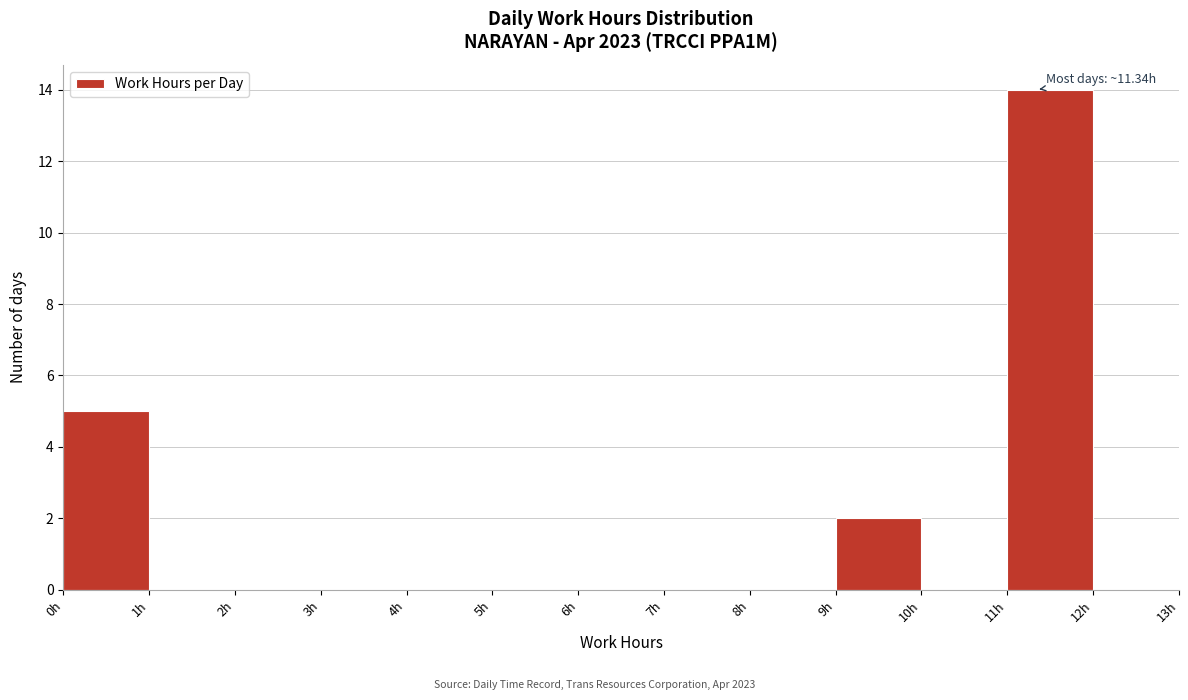

Which range on the x-axis has the tallest bar?

11 to 12